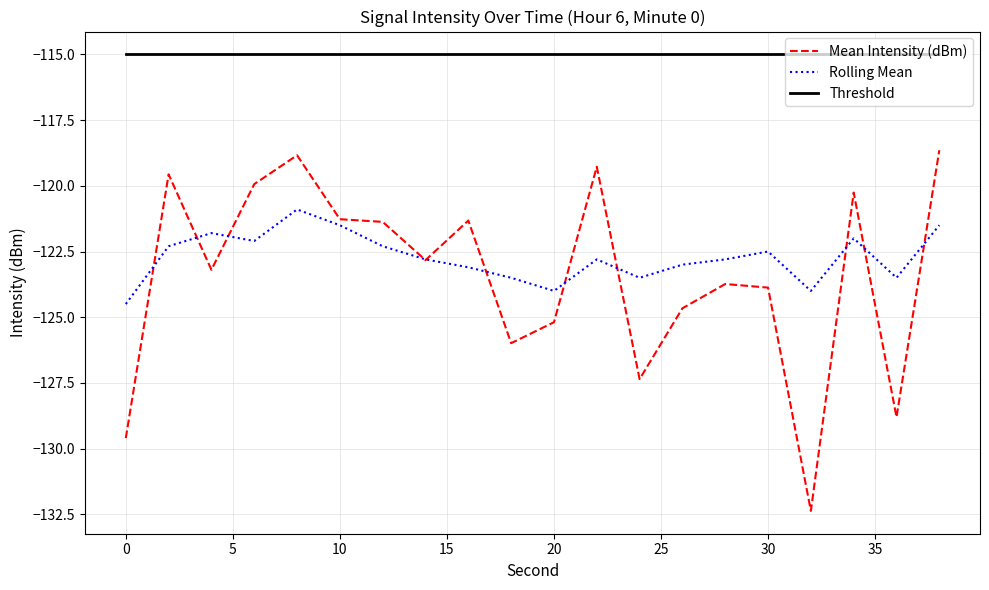

Count the number of data series in this chart.

3